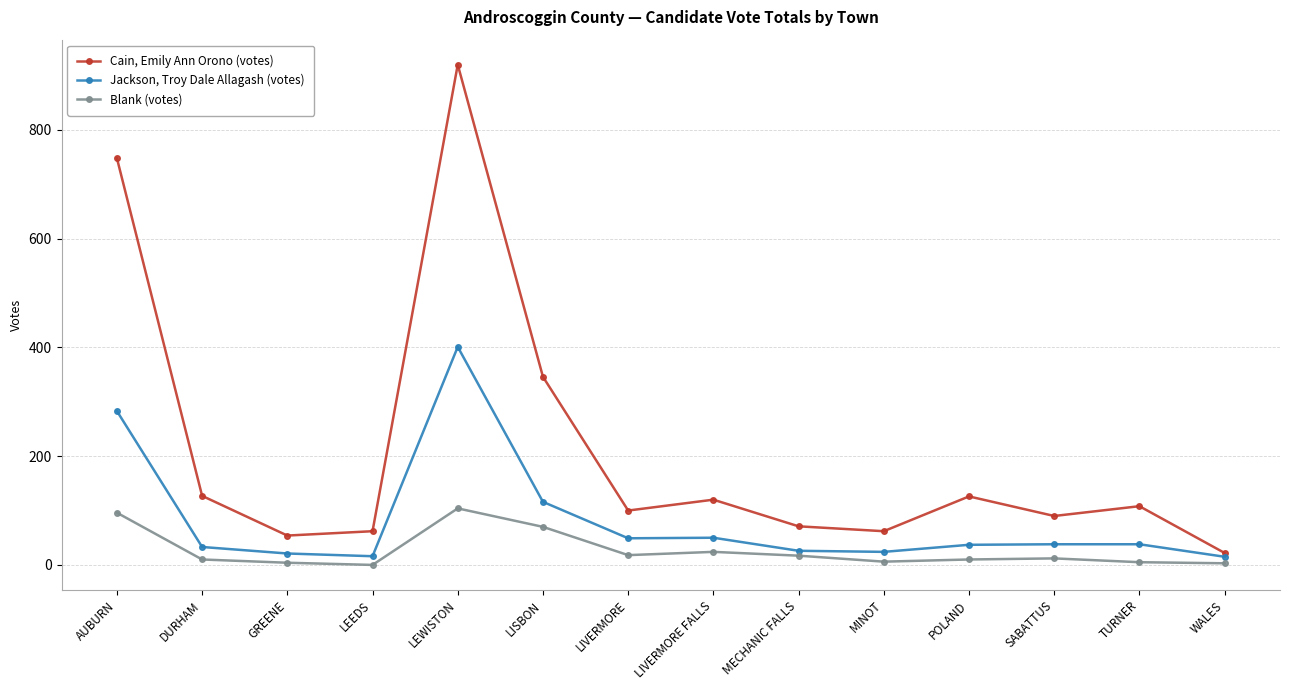

How many values in the Cain, Emily Ann Orono (votes) series are below 108?

7